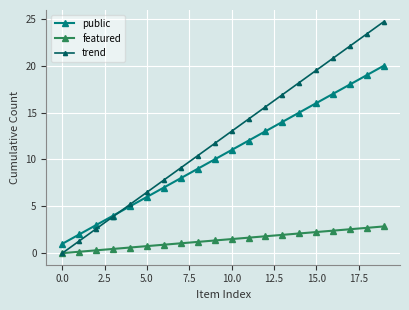

Which series has the largest range (max minus min)?

trend